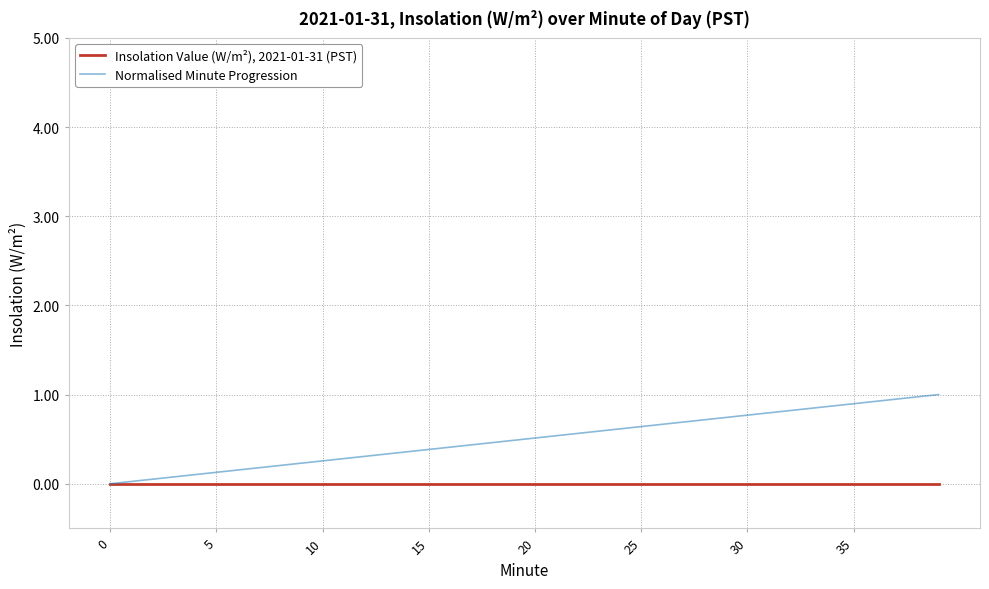

Rank the series by their maximum value, from lowest to highest.

Insolation Value (W/m²), 2021-01-31 (PST), Normalised Minute Progression